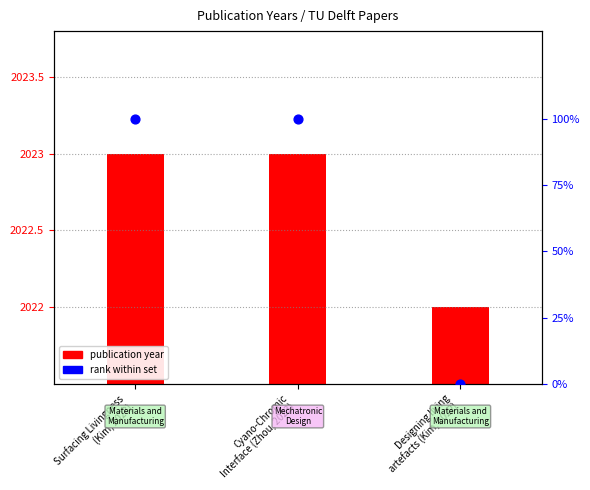

Is the value of publication year at Cyano-Chromic
Interface (Zhou, 2023) greater than the value of rank within set at Designing living
artefacts (Kim, 2022)?

Yes